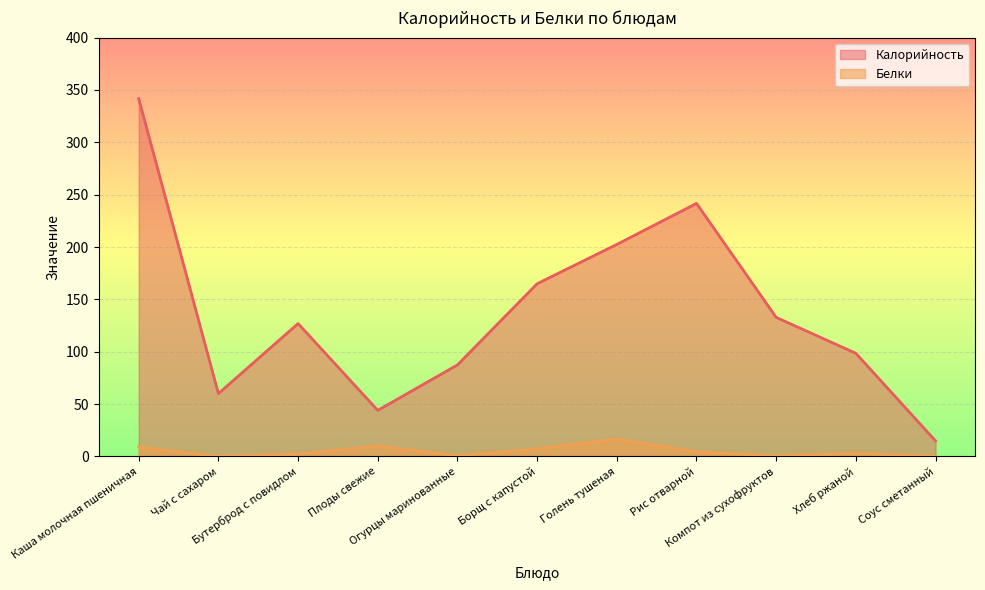

List the labels in order of Белки value, largest first.

Голень тушеная, Плоды свежие, Каша молочная пшеничная, Борщ с капустой, Рис отварной, Хлеб ржаной, Бутерброд с повидлом, Огурцы маринованные, Компот из сухофруктов, Соус сметанный, Чай с сахаром